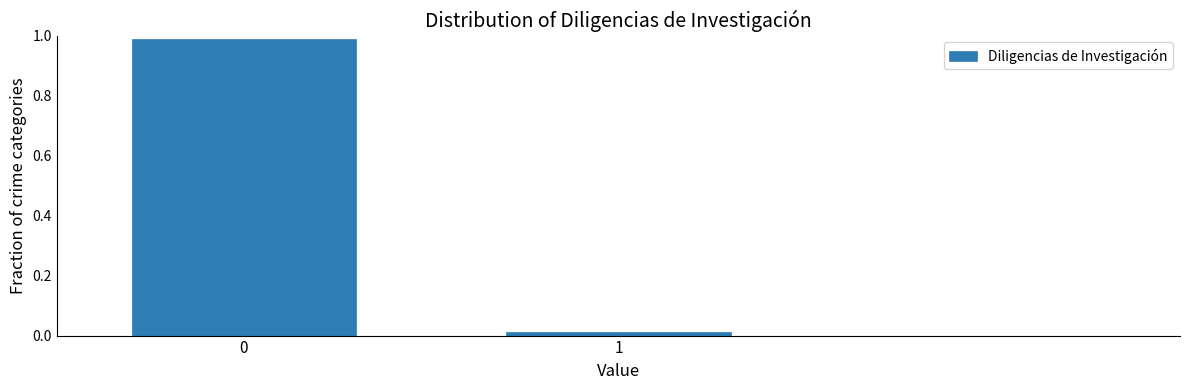

The value at 0 is 0.6. True or false?

False